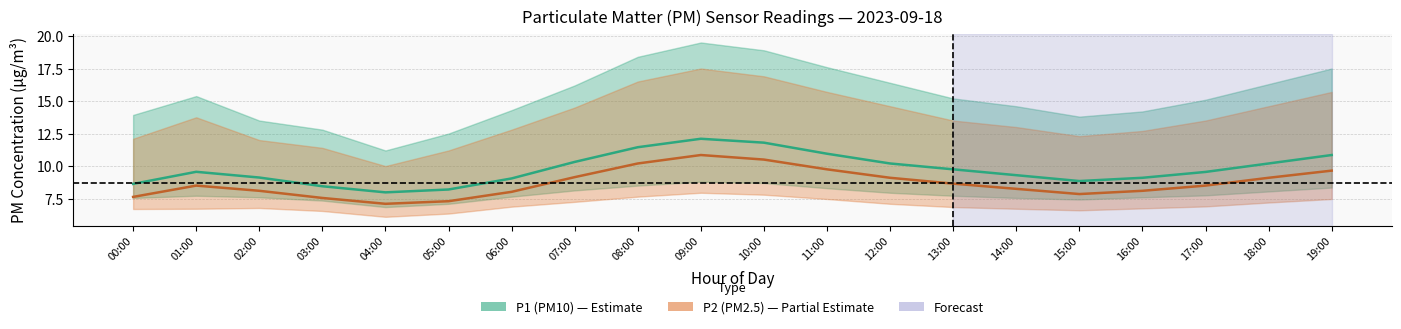

True or false: P2_upper and P1 intersect in this chart.

False